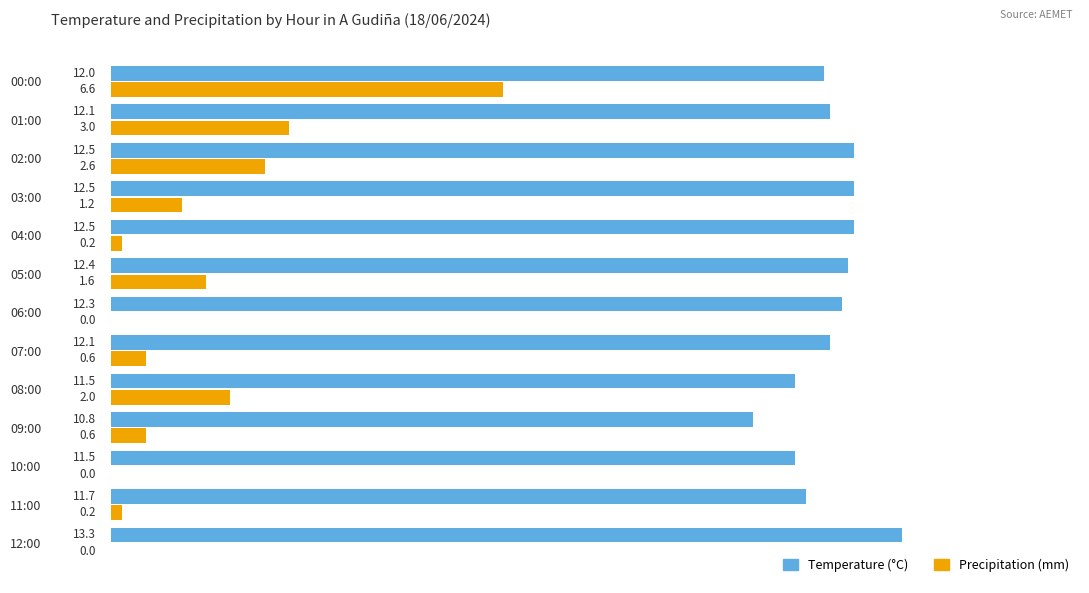

Where is Temperature (°C) nearest to the value 12?

00:00